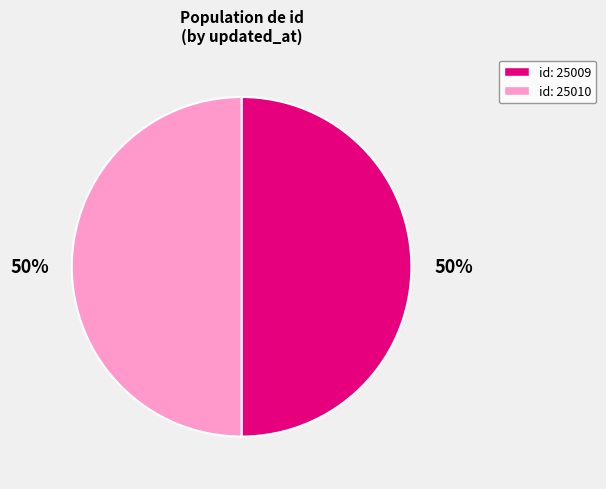

To the nearest percent, what is the average slice percentage?

50%